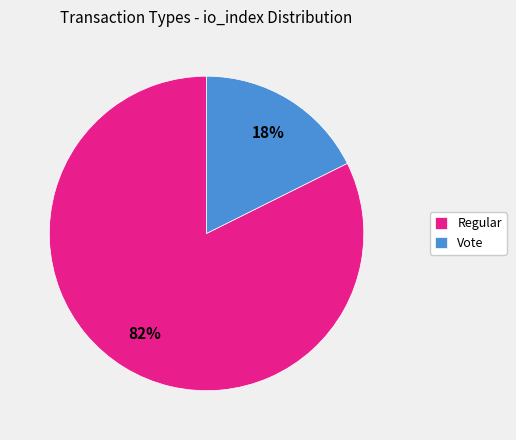

To the nearest percent, what is the average slice percentage?

50%